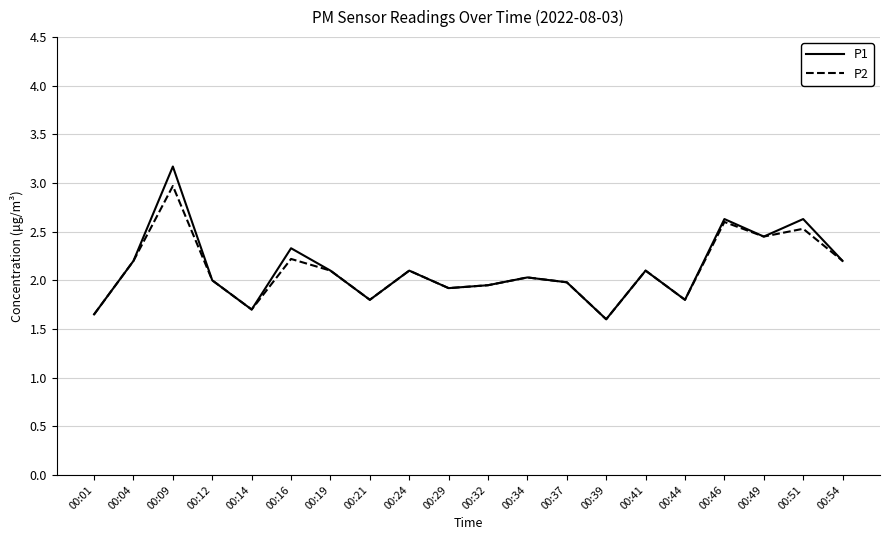

Between 00:12 and 00:46, which series saw the biggest shift?

P1